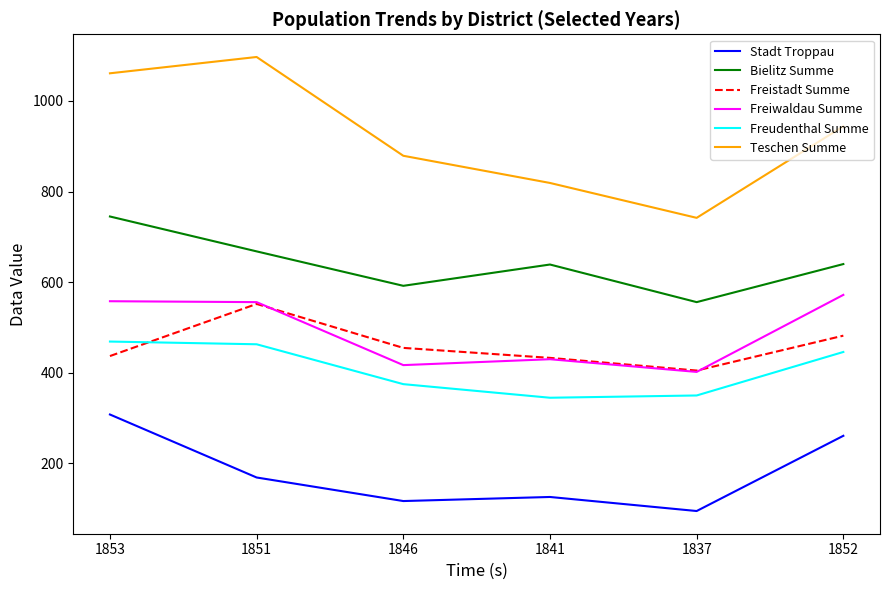

How many distinct data groups are displayed?

6